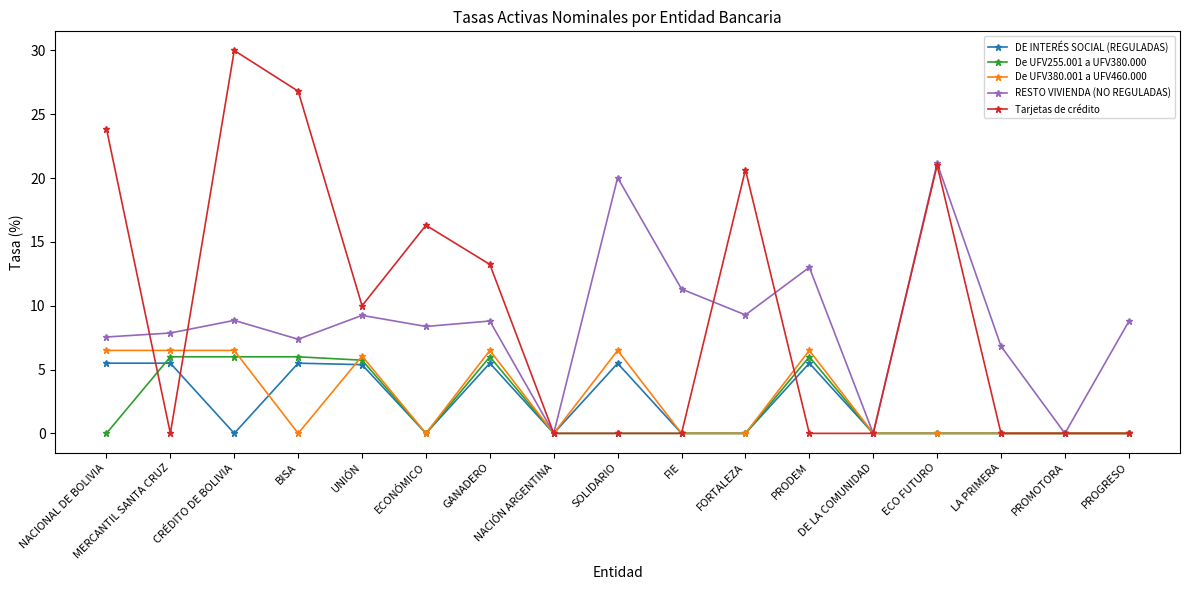

True or false: DE INTERÉS SOCIAL (REGULADAS) has more than 1 interior local peaks.

True